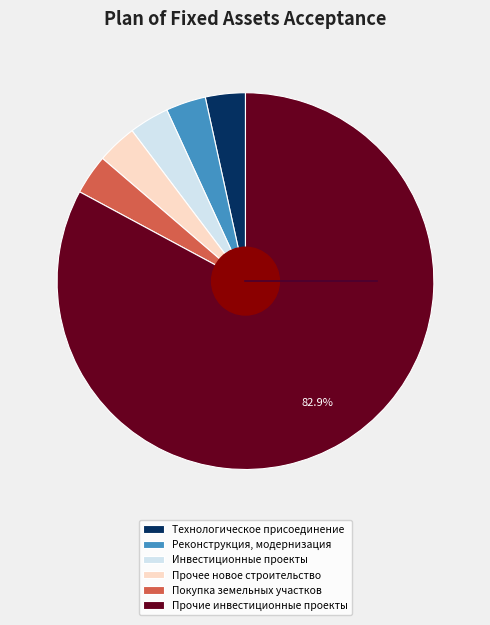

To the nearest percent, what is the average slice percentage?

17%